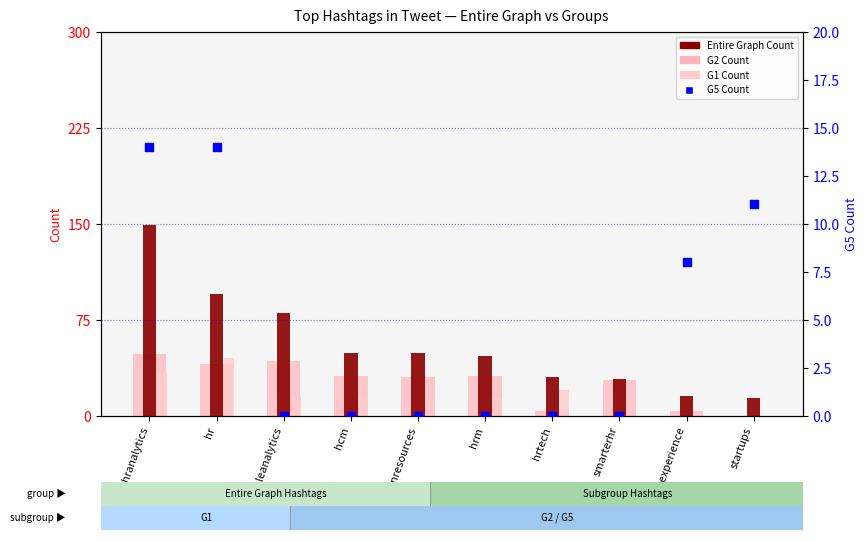

Which series contains the lowest Y value?

G2 Count